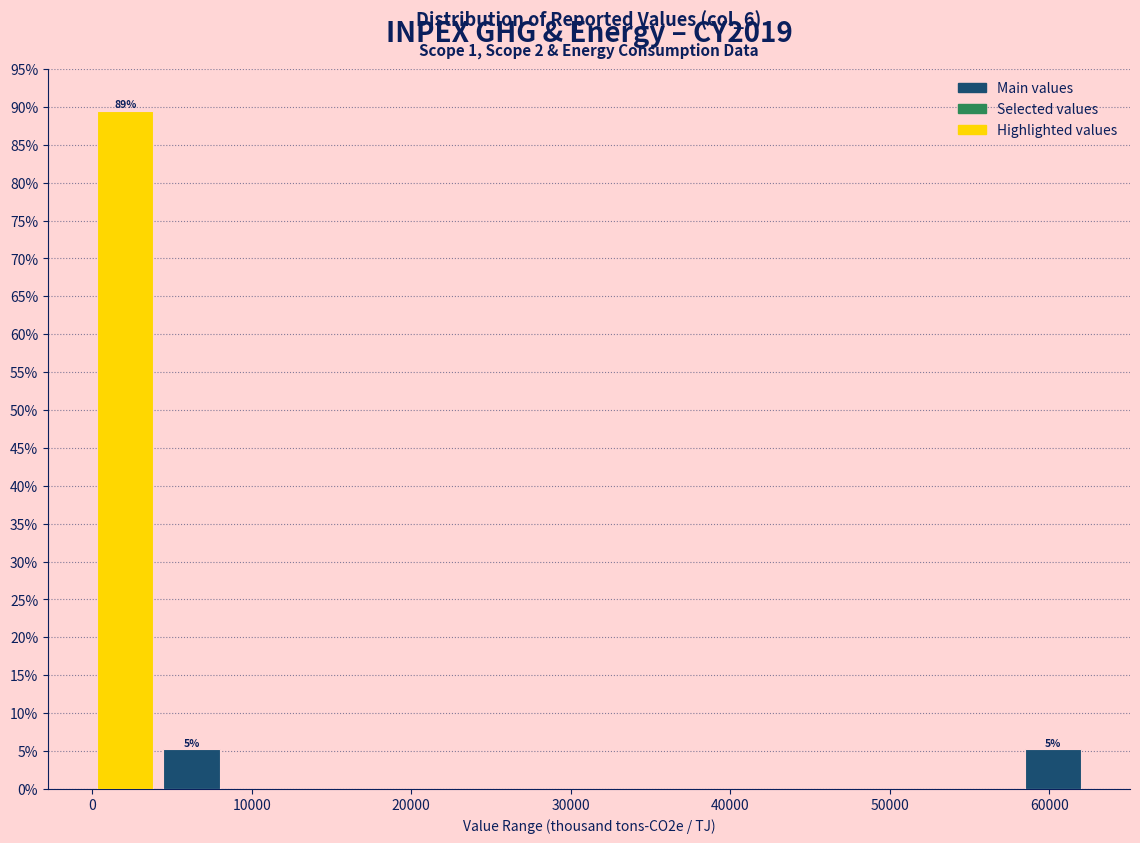

Over which range of the x-axis is the bar tallest?

0 to 4000